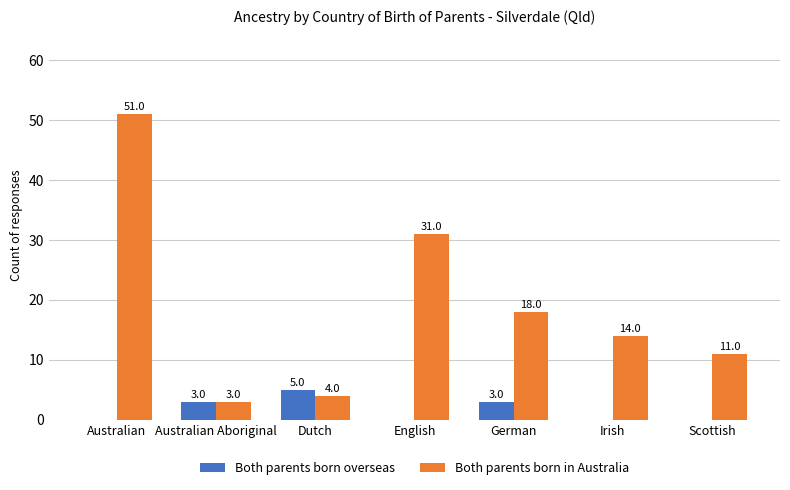

The Both parents born overseas series shows 5 at German. True or false?

False